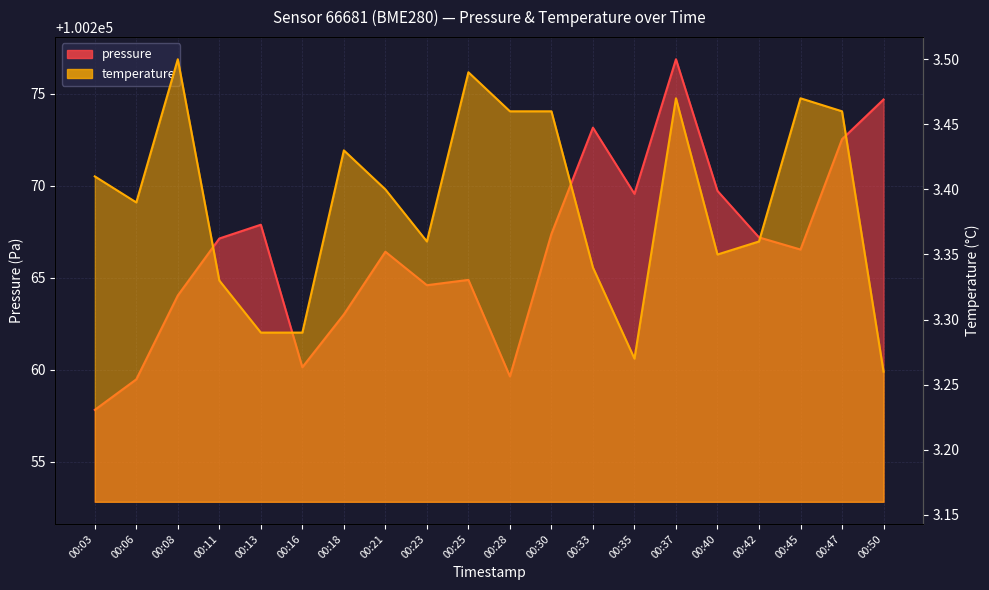

What is the maximum value for pressure?

100276.9